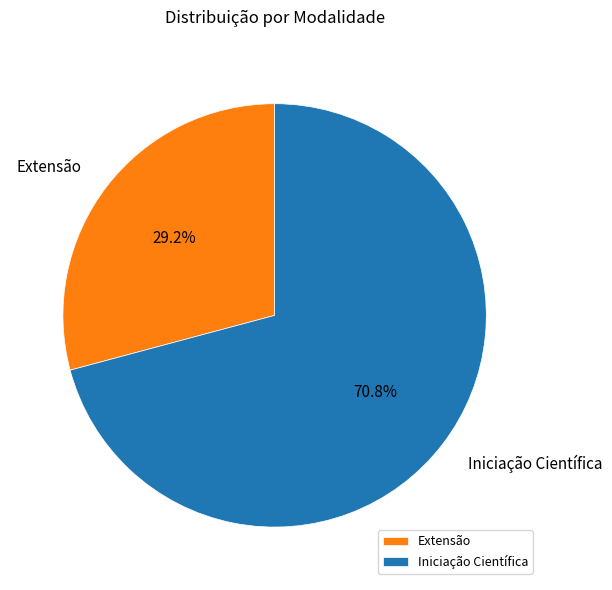

Do Extensão and Iniciação Científica together represent more than half of the pie?

Yes